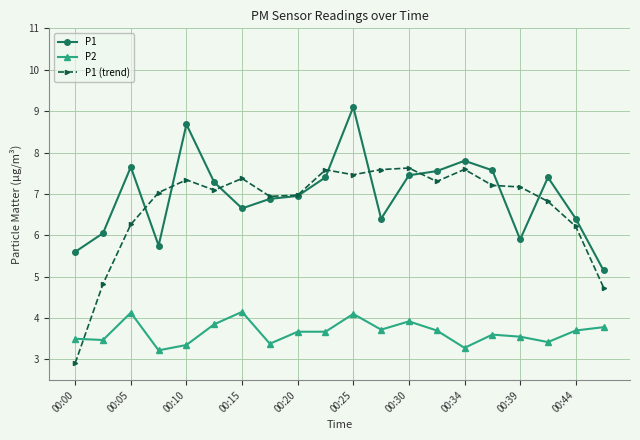

List the series in order of their peak value, lowest first.

P2, P1 (trend), P1